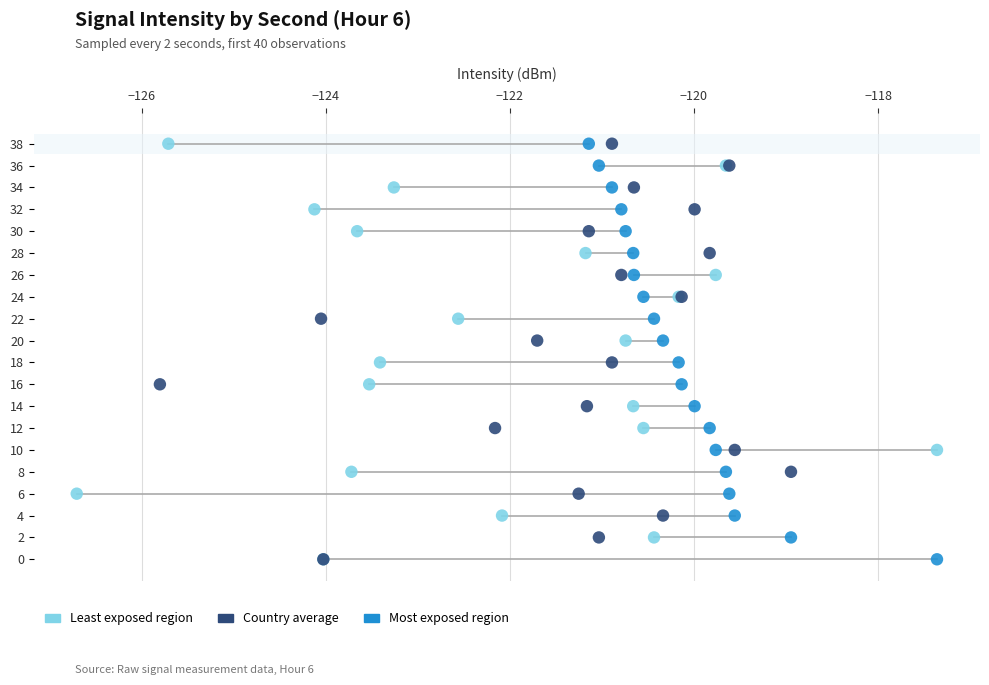

What are all the series names shown in the legend?

Least exposed region, Country average, Most exposed region